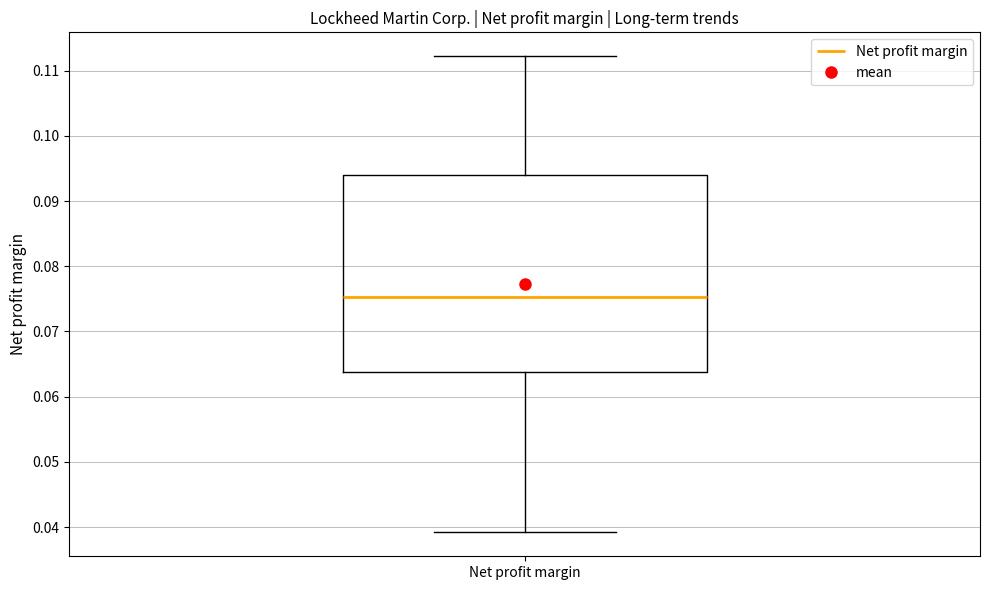

Transcribe this box plot: give where the median line is, the range the box spans, and where the two whiskers end, as read against the y-axis. The values are not printed on the chart, so give them approximately, as read against the axis.

median 0.075, box 0.064 to 0.094, whiskers 0.039 to 0.112